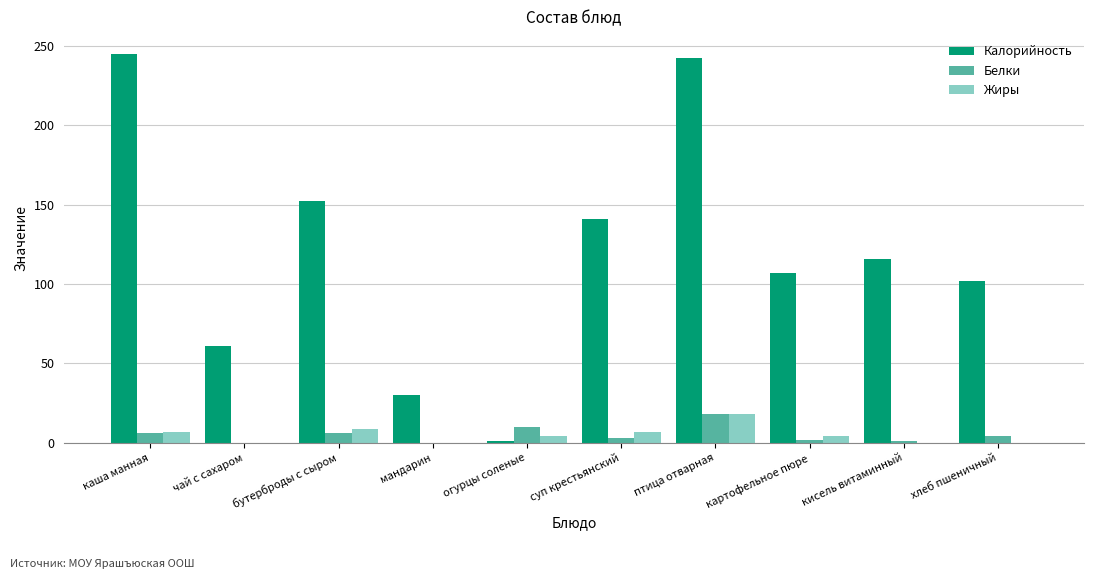

Where does the Жиры series first go above 4?

каша манная